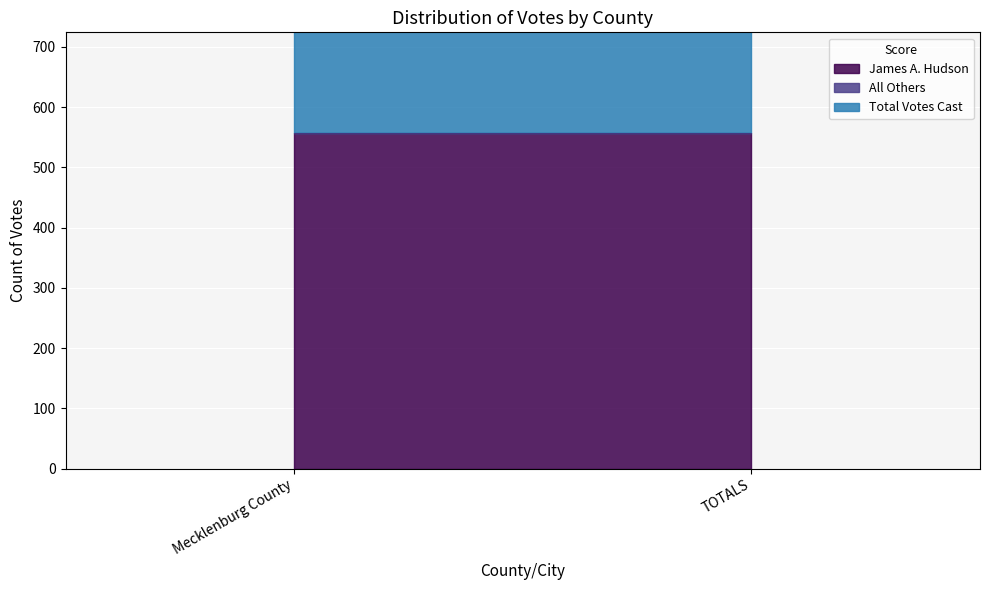

Rank the categories by All Others value from highest to lowest.

Mecklenburg County, TOTALS